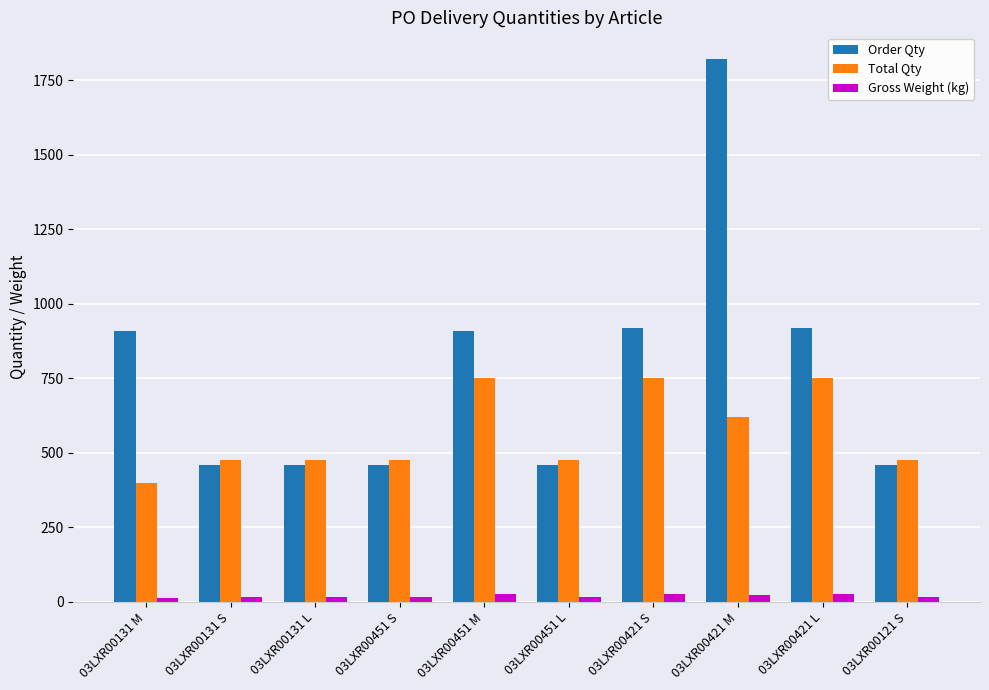

What is the label of the 1st bar from the left?

03LXR00131 M